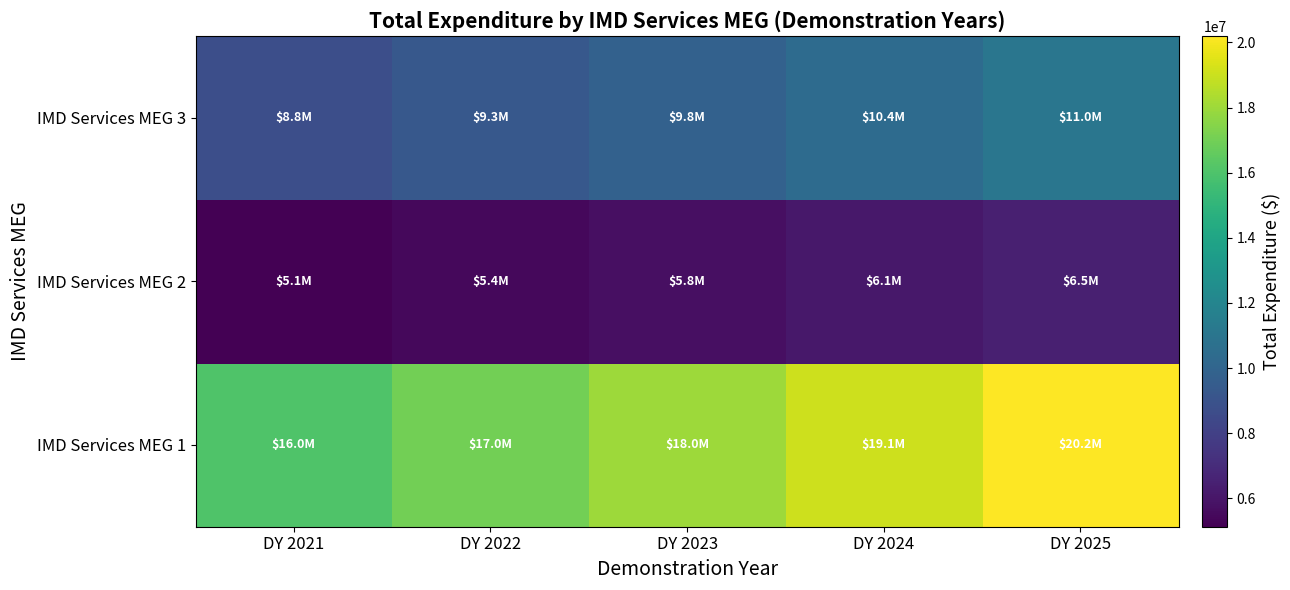

How many data points does each series have?

5